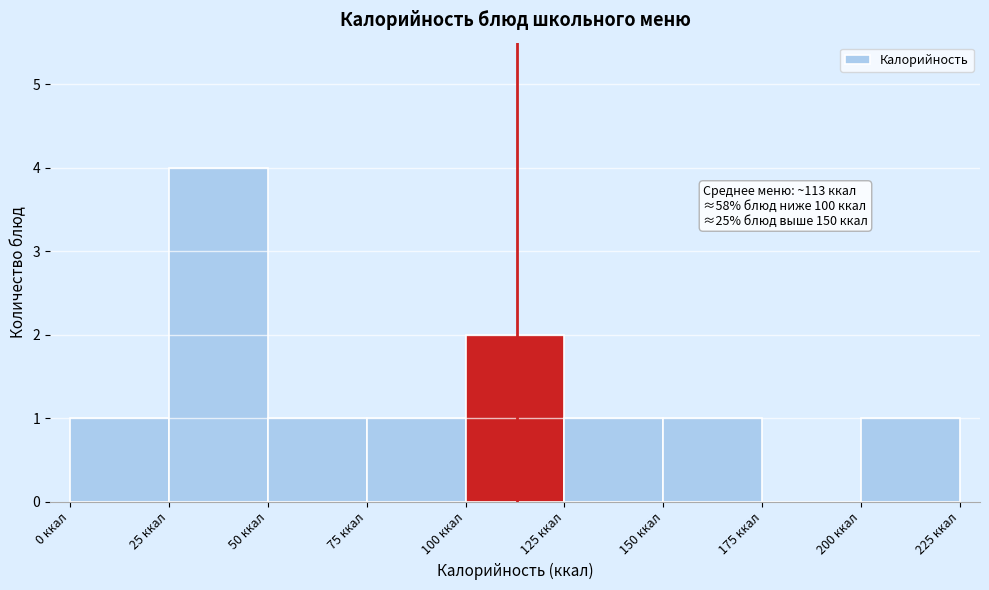

Over which range of the x-axis is the bar tallest?

25 to 50